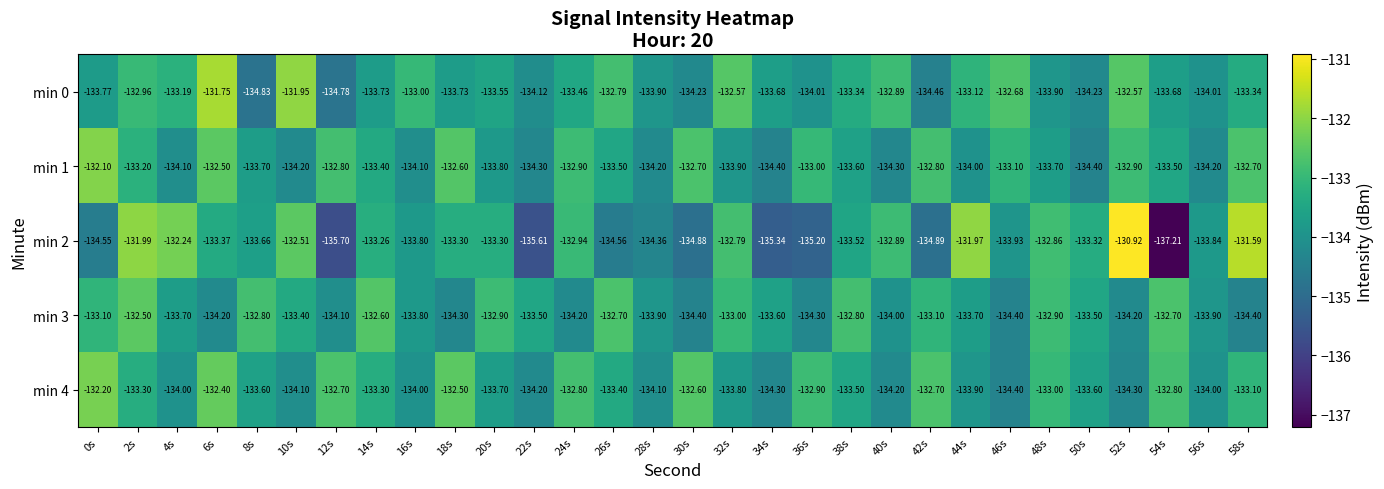

How many categories are shown in the chart?

30